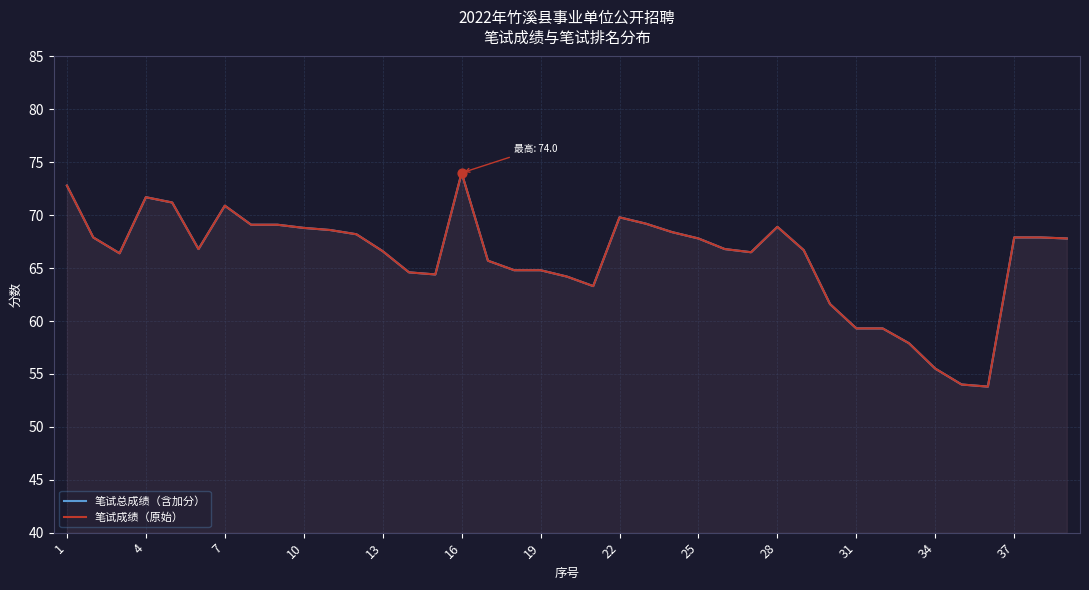

Is the value of 笔试总成绩（含加分） at 35 greater than the value of 笔试成绩（原始） at 20?

No